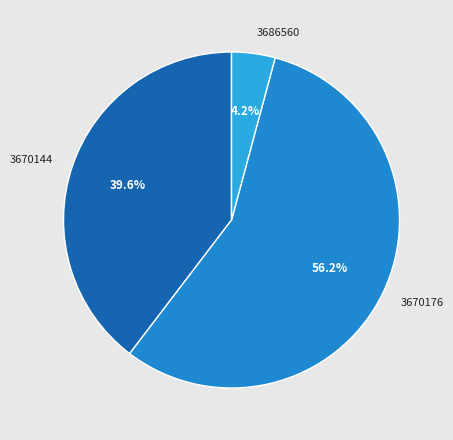

The 3686560 slice represents 13% of the pie. True or false?

False